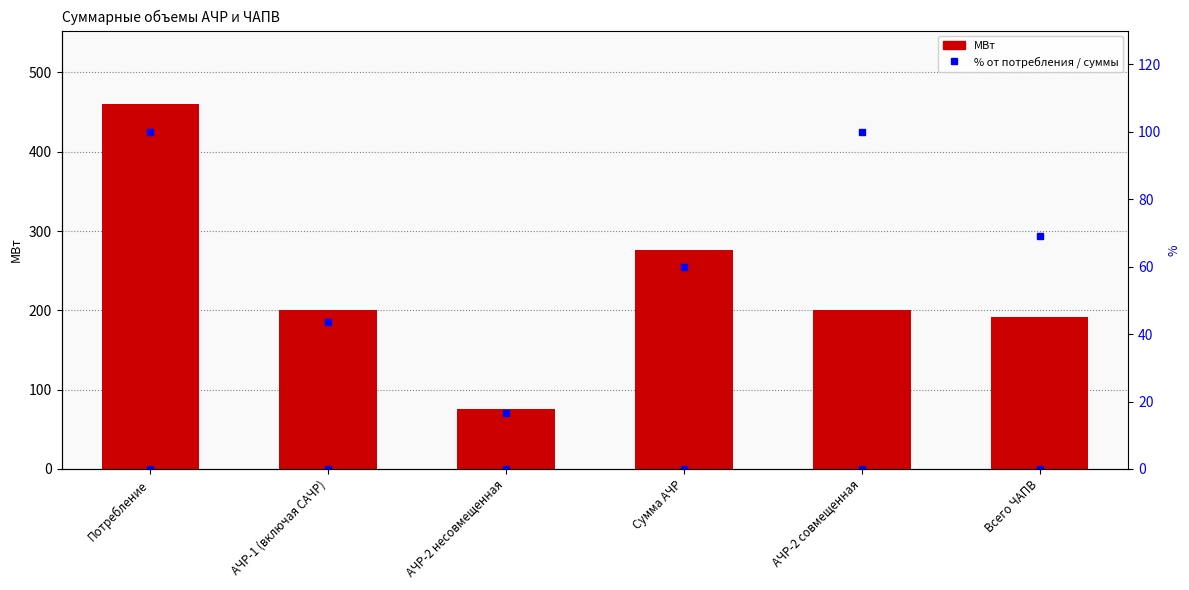

Rank the series by their maximum value, from lowest to highest.

% от потребления / суммы, МВт